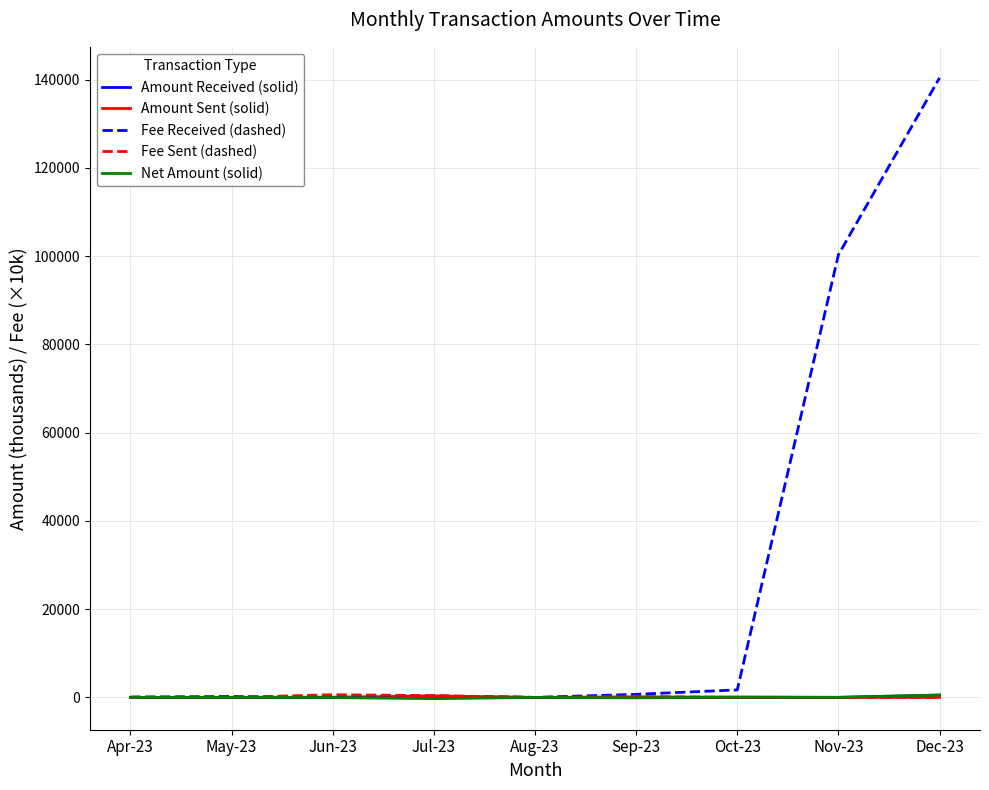

At which category is the sum across all series the highest?

Dec-23